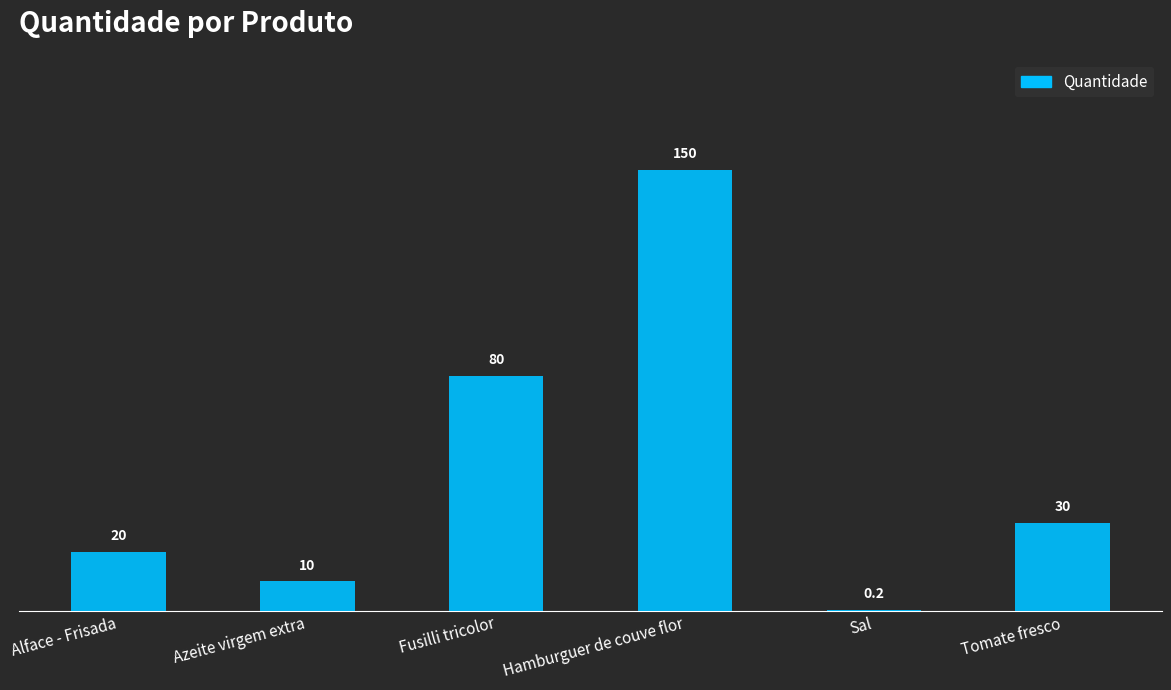

Is it true that the value at Fusilli tricolor is 53.0?

False